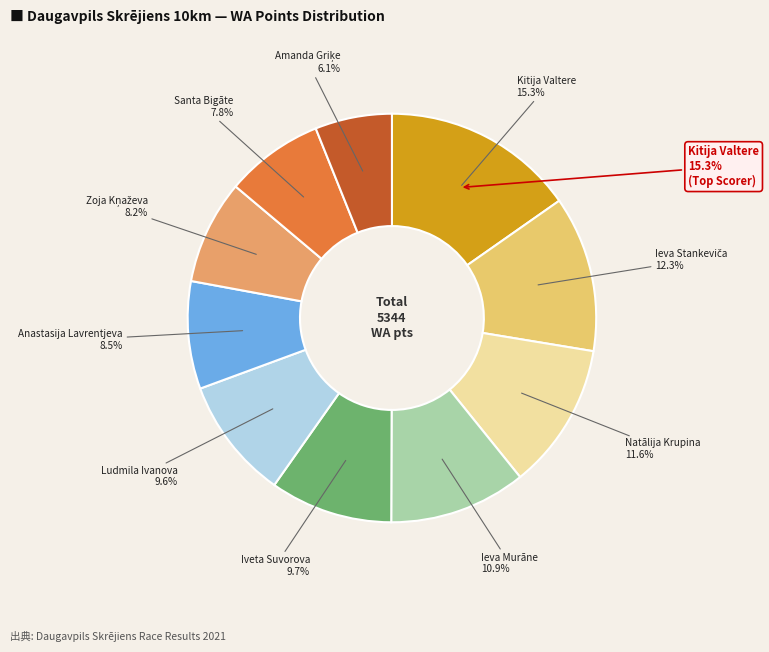

Do Kitija Valtere and Ieva Murāne together represent more than half of the pie?

No